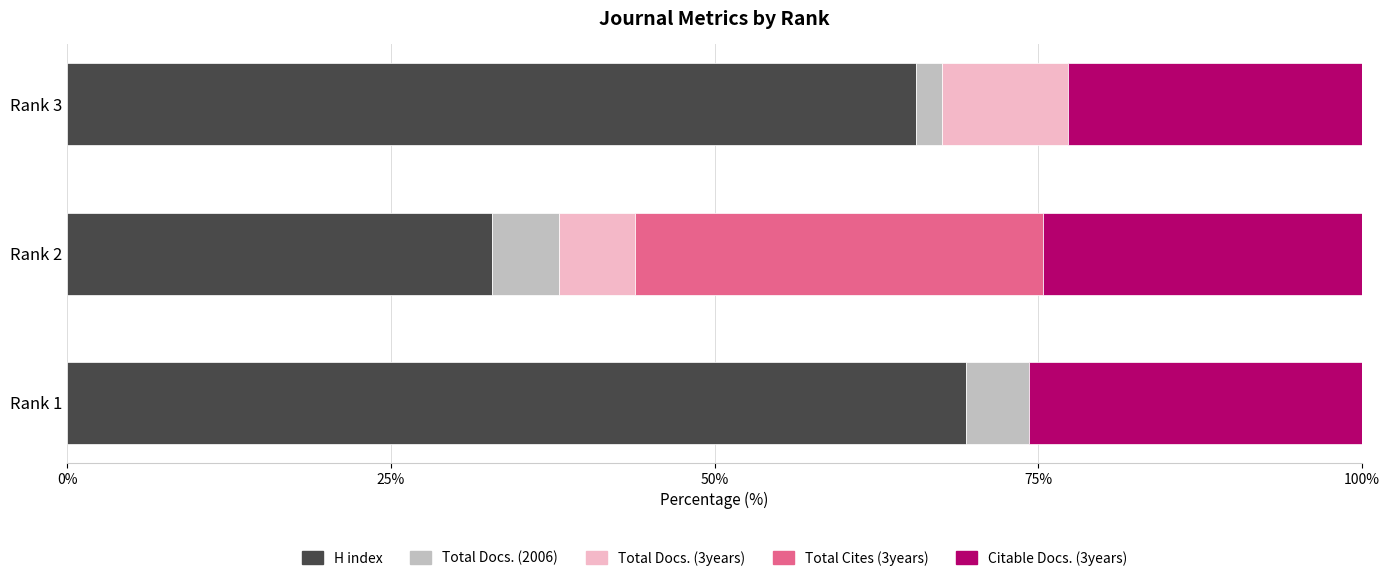

What is the total value across all series at Rank 1?

100.0